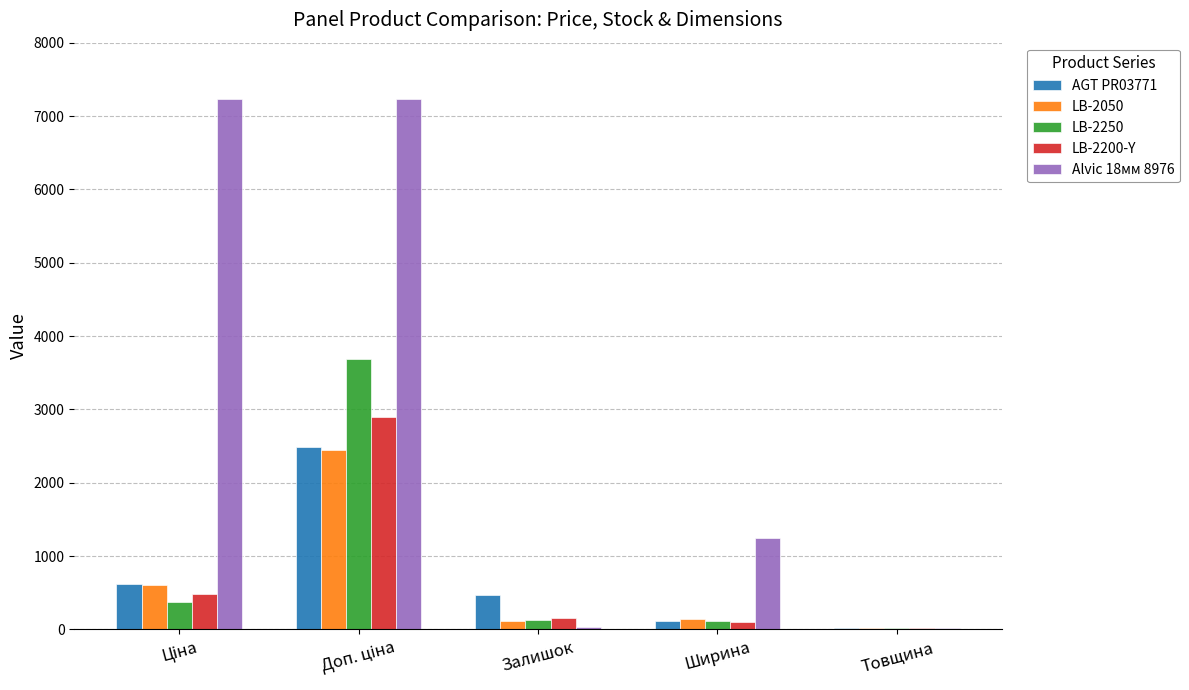

How many distinct data groups are displayed?

5